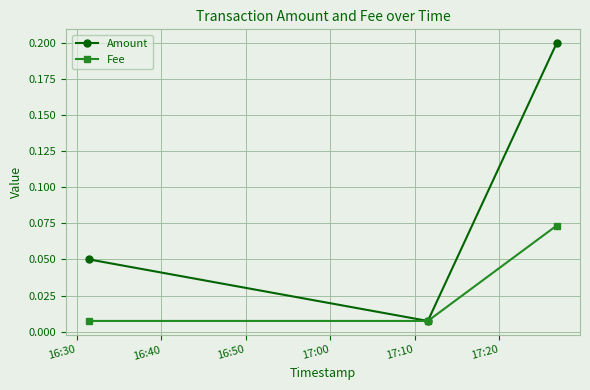

At how many categories does at least one series exceed 0?

3